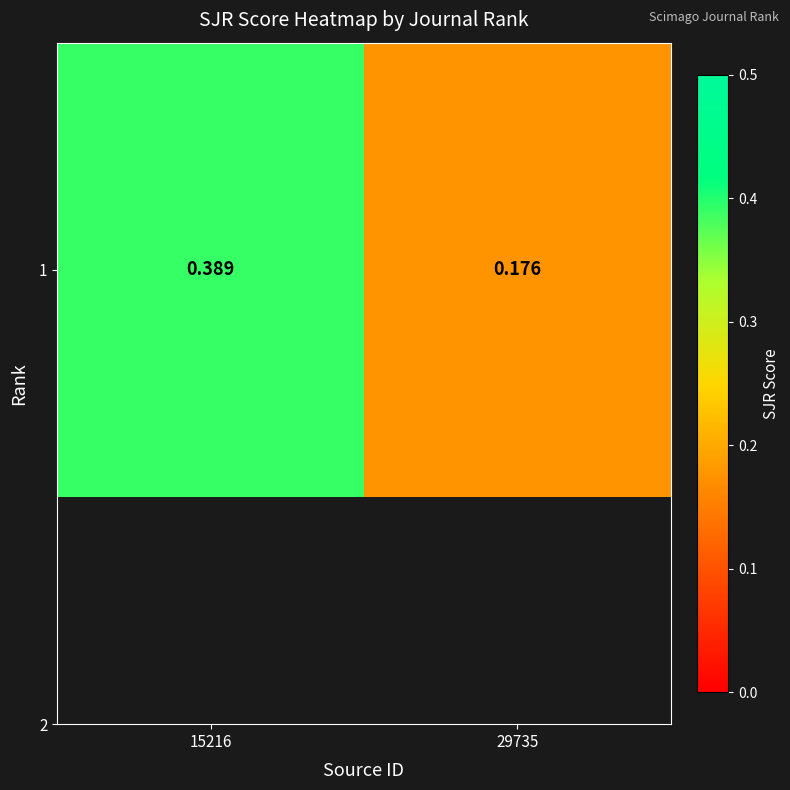

At which category does the chart reach its minimum across all series?

29735